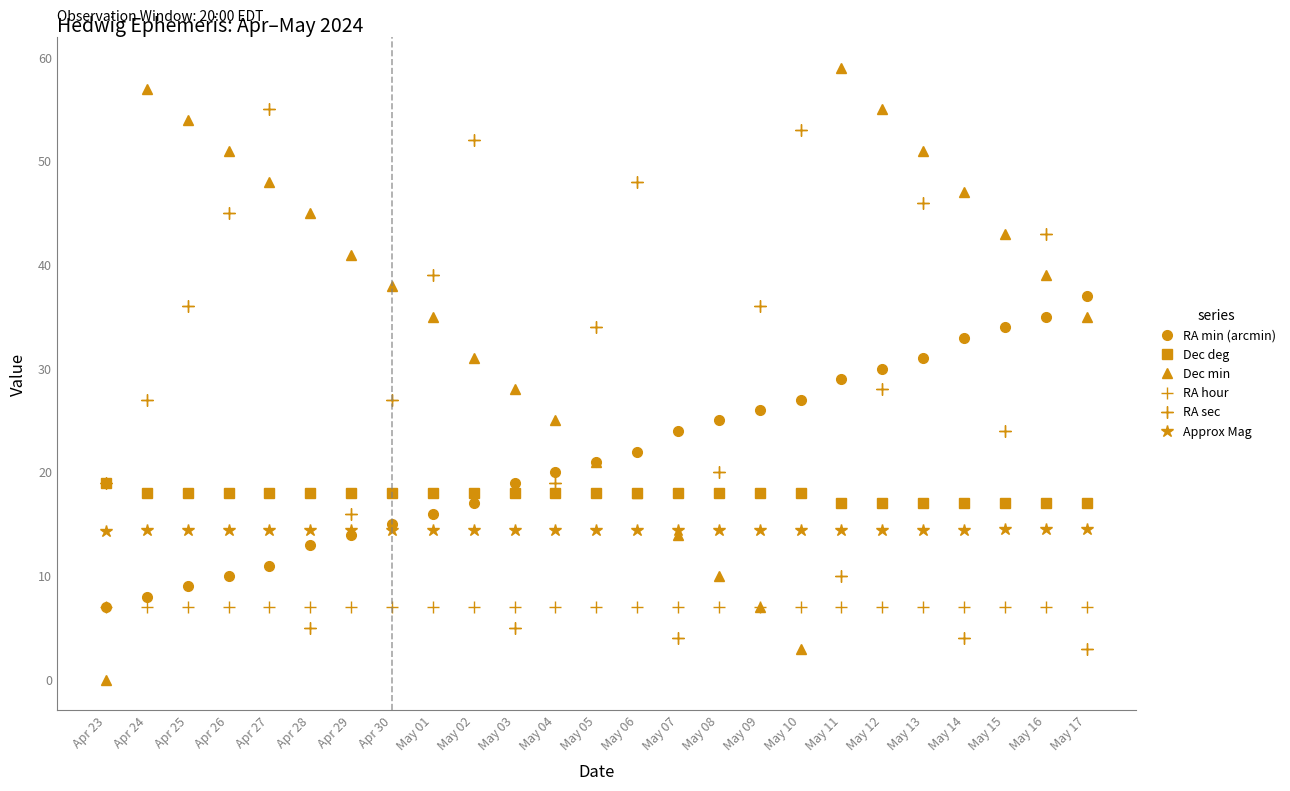

At which category does the chart reach its peak across all series?

May 11